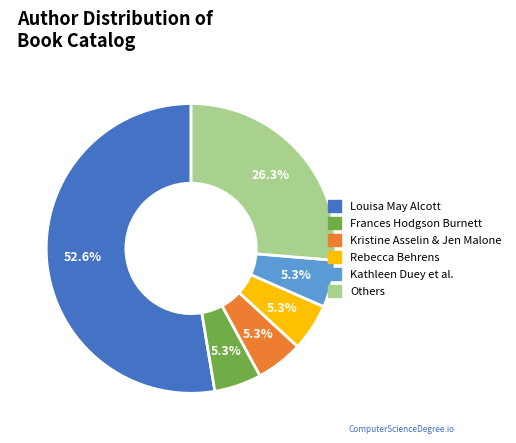

Does any single category account for the majority?

Yes